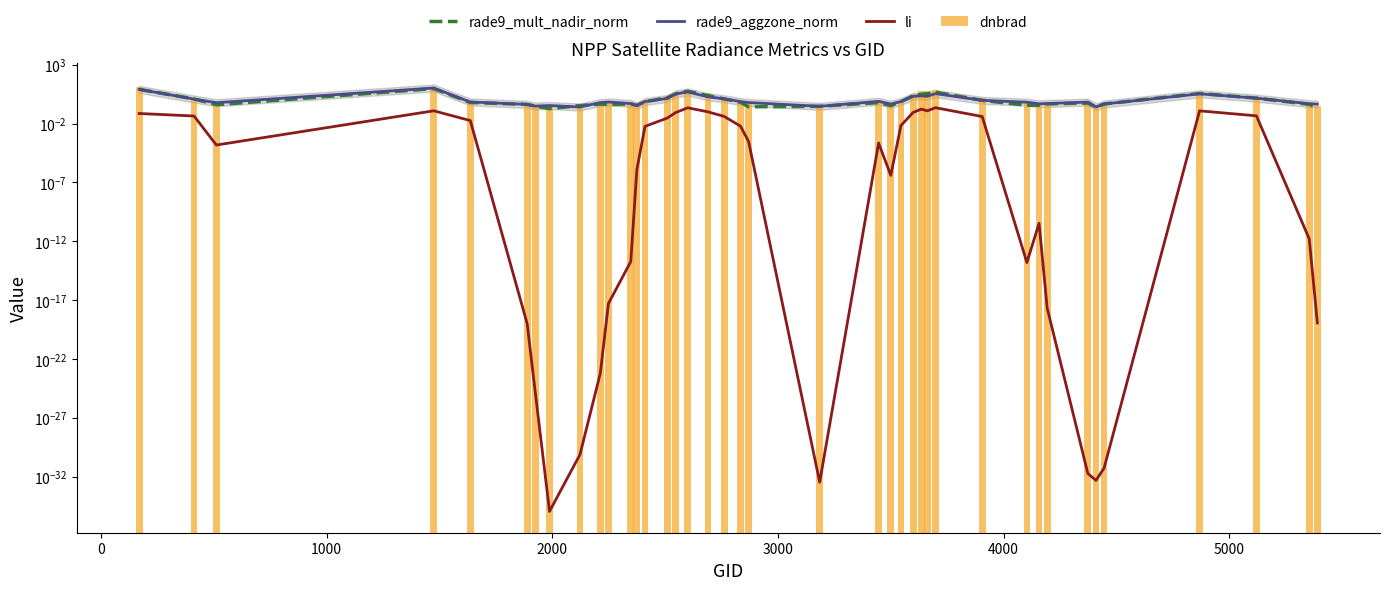

What are all the series names shown in the legend?

rade9_mult_nadir_norm, rade9_aggzone_norm, li, dnbrad